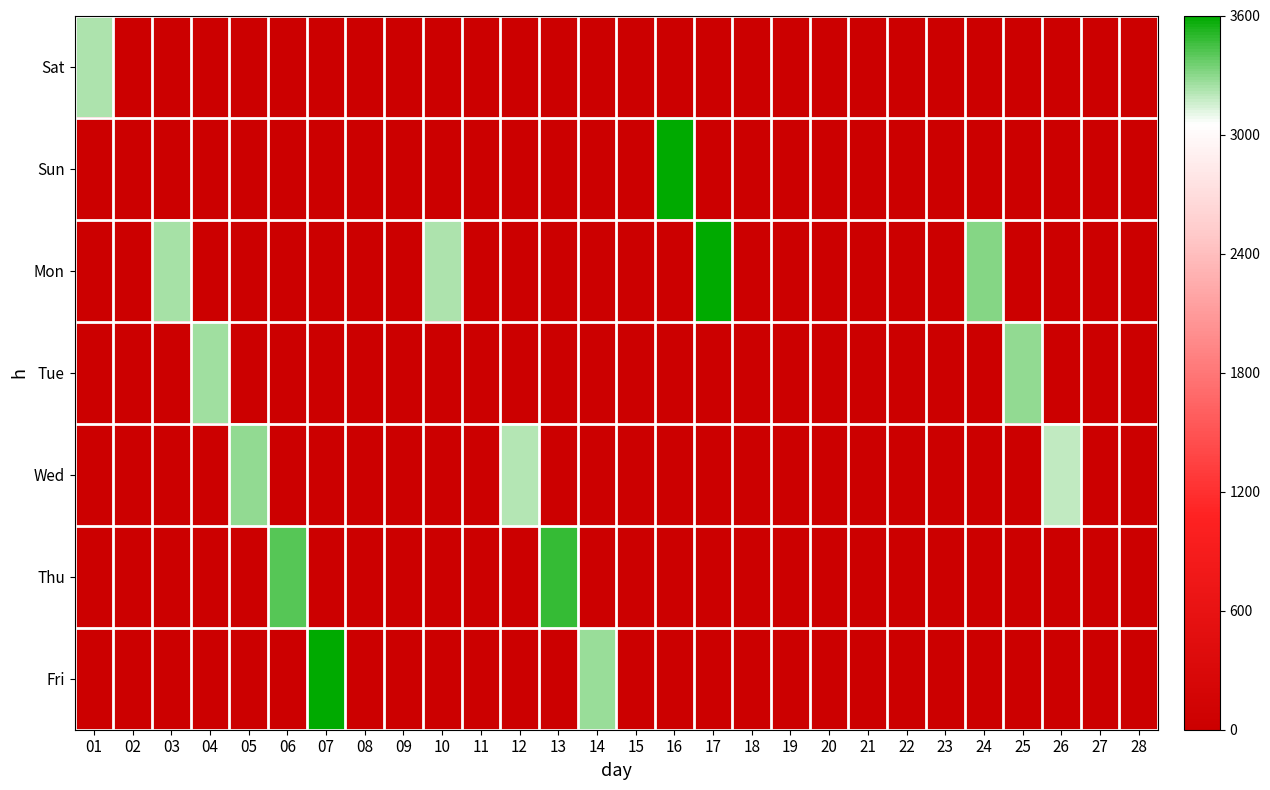

At 12, list the series in order from largest to smallest.

Wed, Sat, Sun, Mon, Tue, Thu, Fri